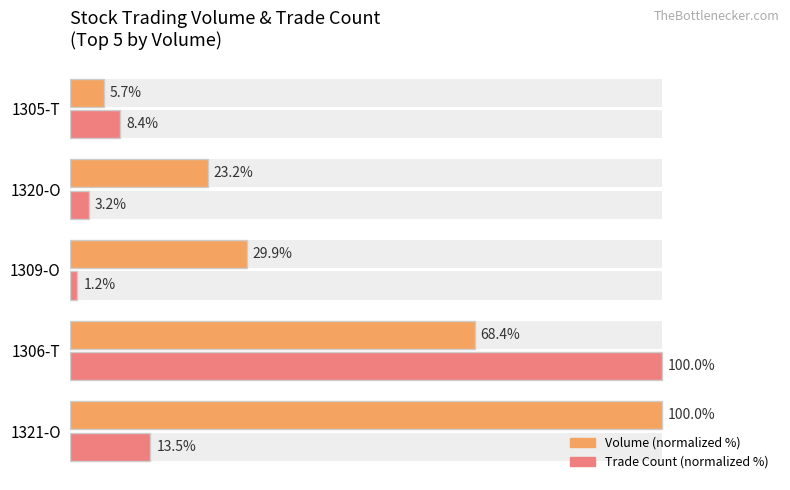

The Volume (normalized %) series shows 16.7 at 1306-T. True or false?

False